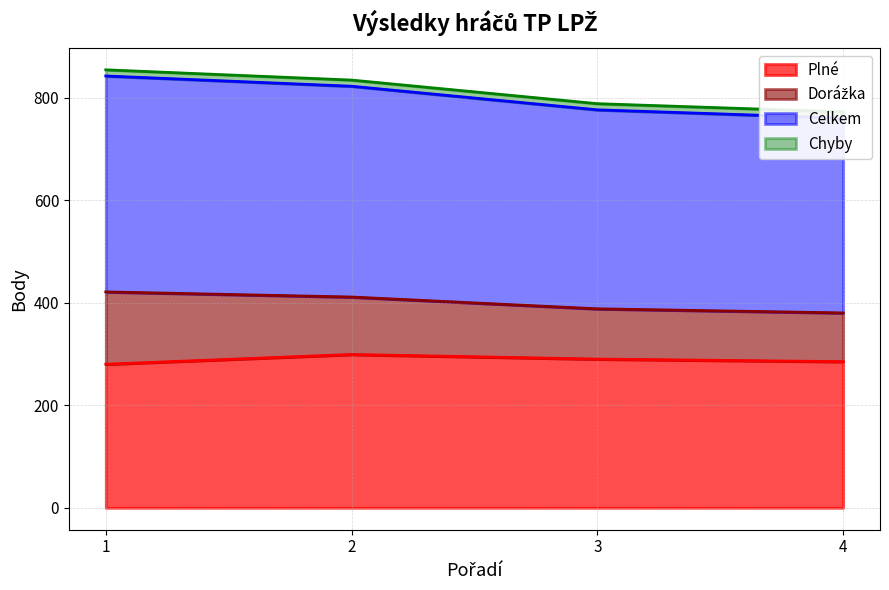

True or false: Celkem and Plné cross at least once.

False